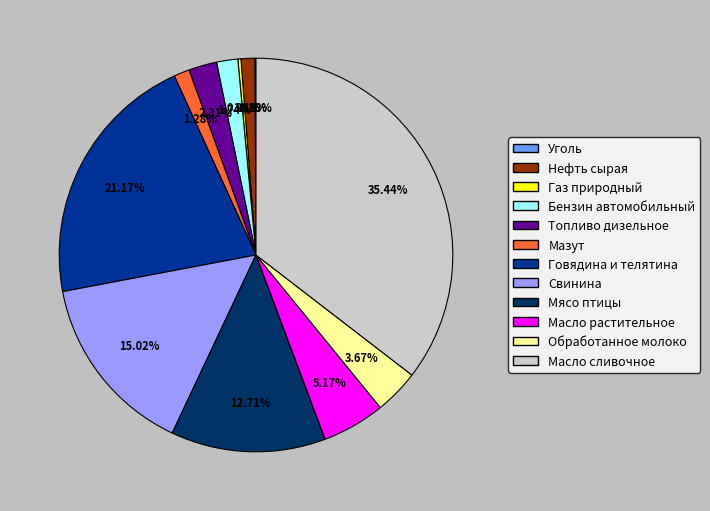

The Масло сливочное slice represents 23% of the pie. True or false?

False